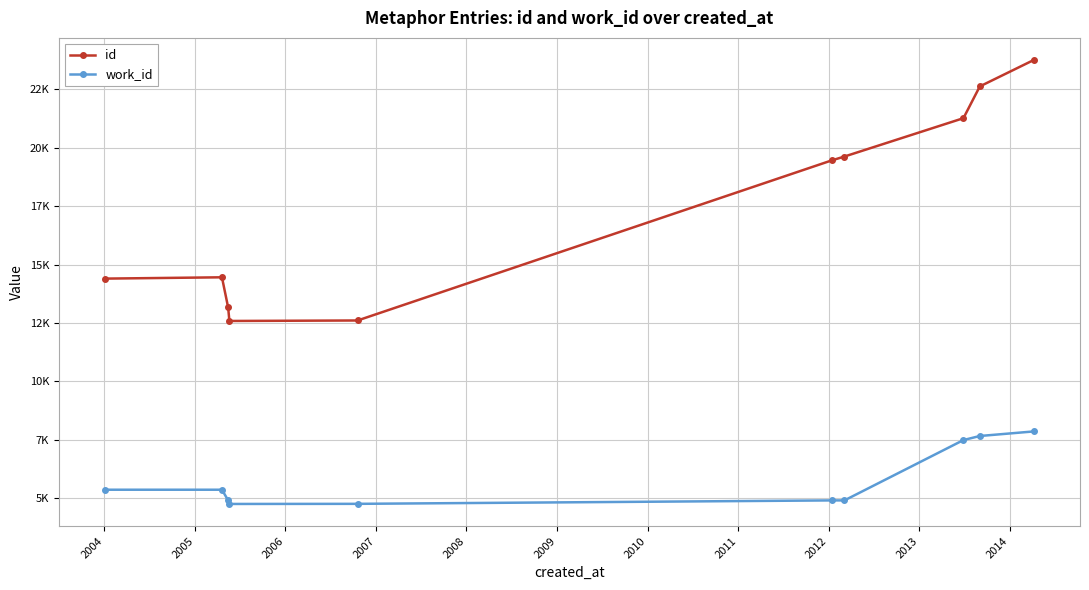

What is the difference between the maximum and minimum values in the work_id series?

3103